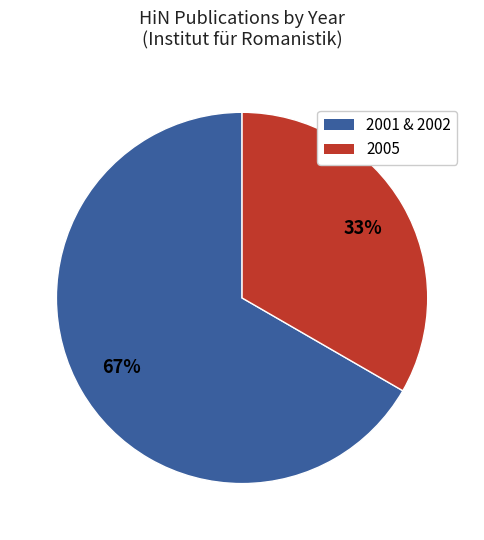

Is there a majority slice in this chart?

Yes